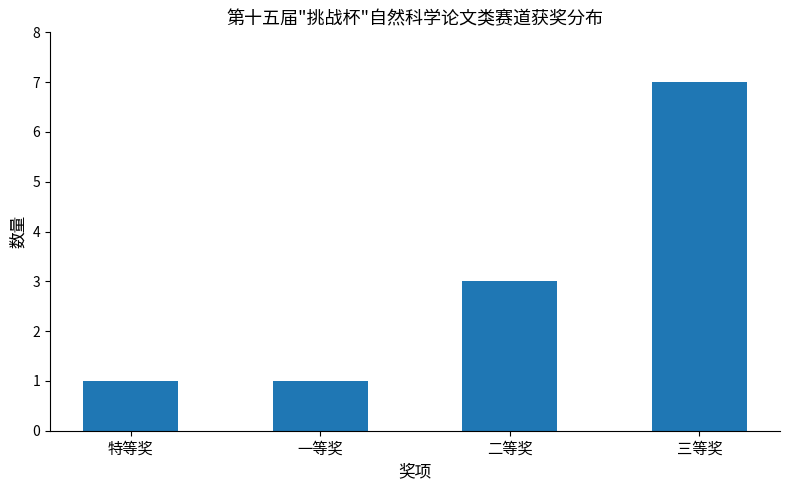

What is the difference between the values at 一等奖 and 二等奖?

2